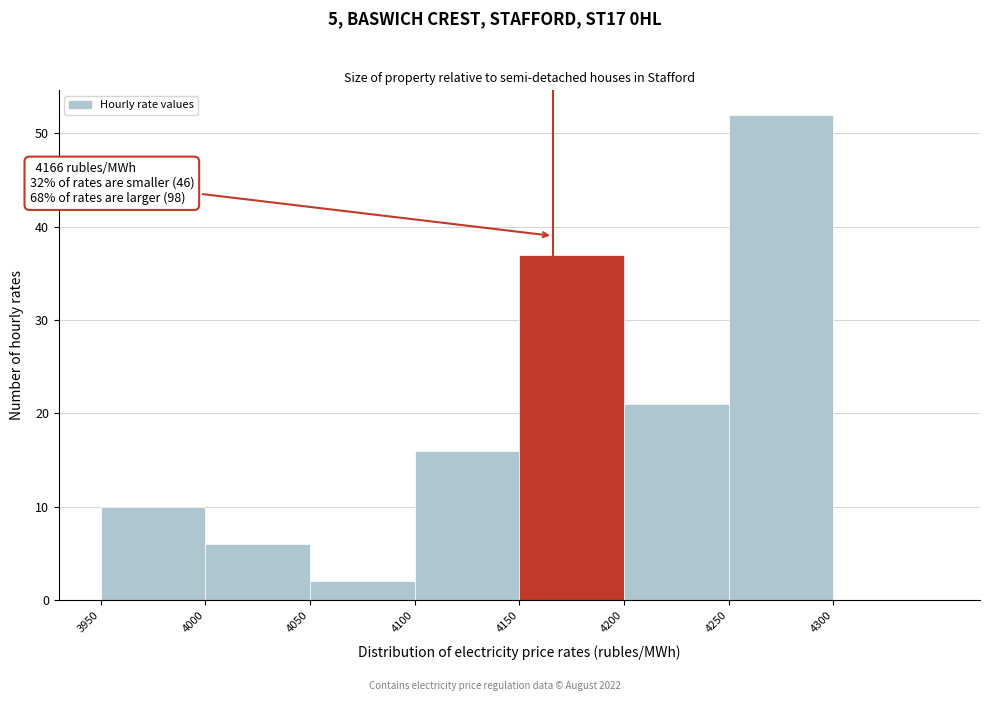

Over which range of the x-axis is the bar tallest?

4250 to 4300